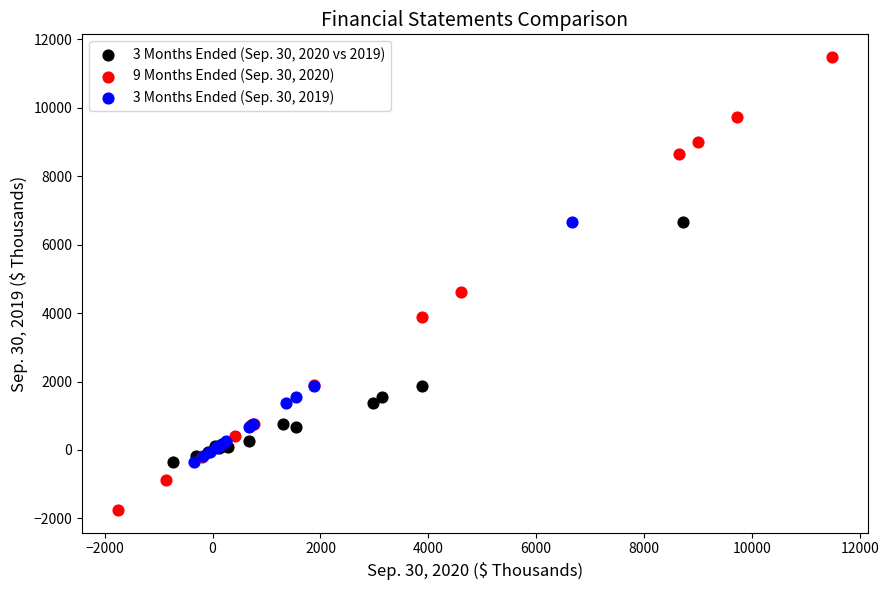

Which series has the largest Y range (max minus min)?

9 Months Ended (Sep. 30, 2020)